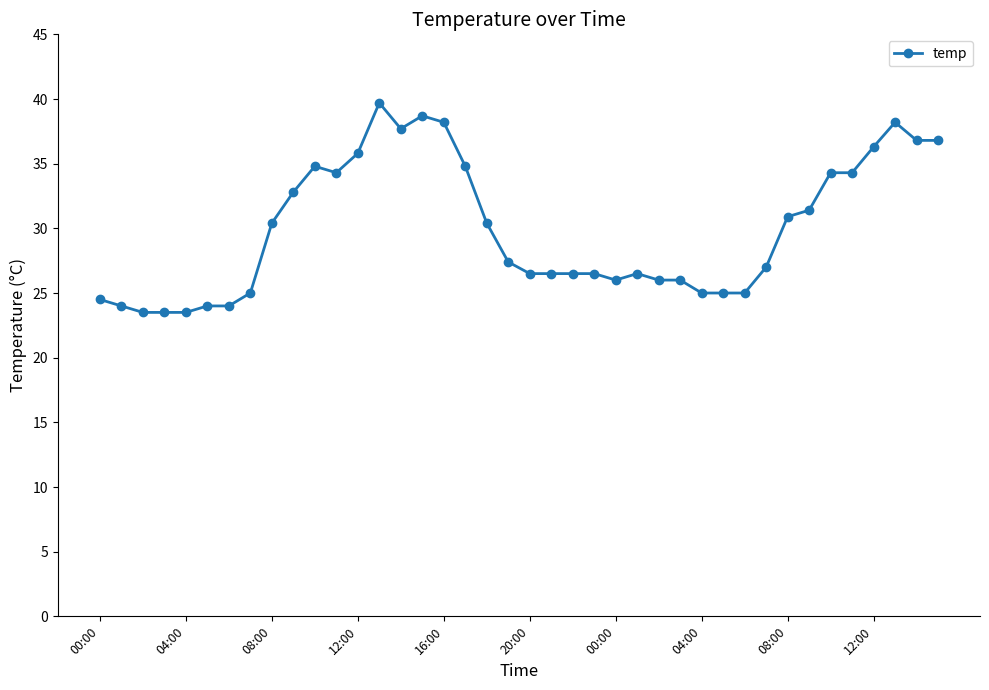

What is the difference between the second highest and second lowest values?

15.2